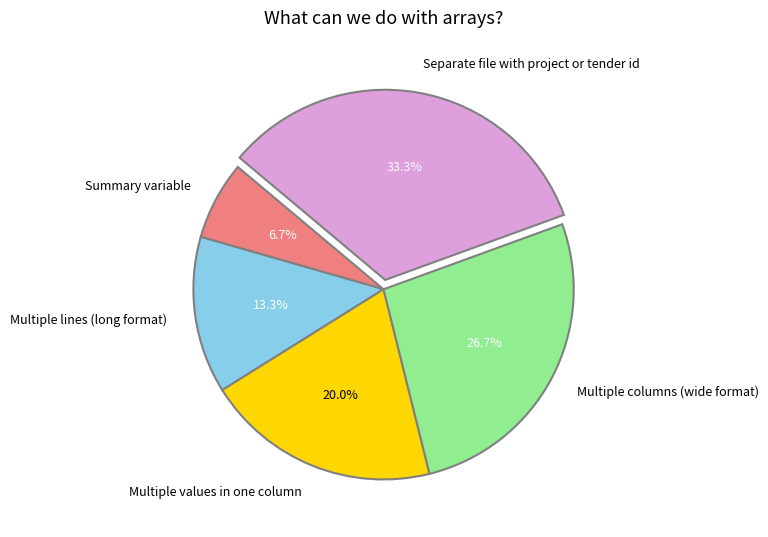

What is the ratio of the value at Summary variable to the value at Multiple lines (long format)?

0.5